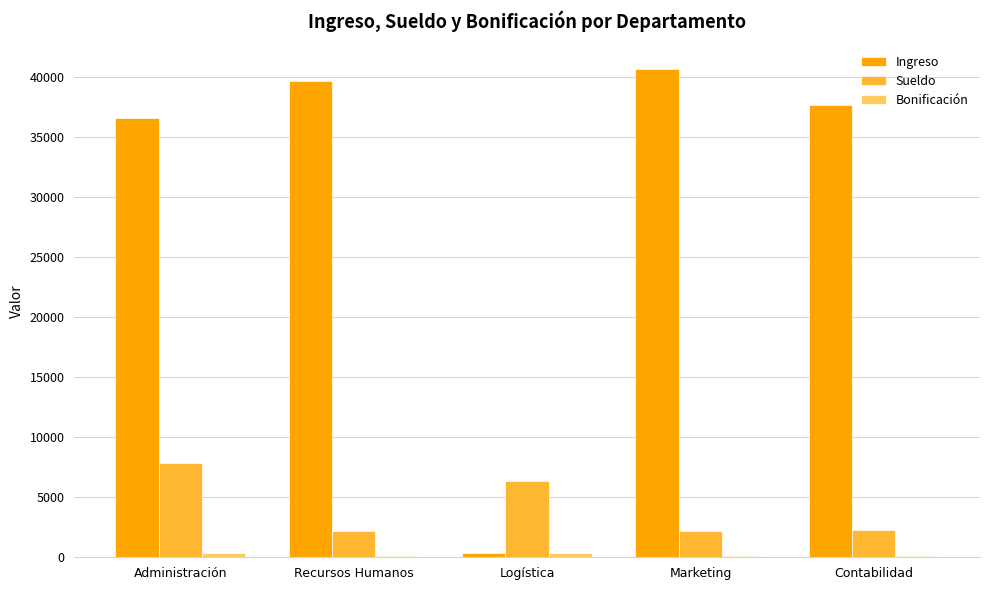

How many groups of bars are there?

5